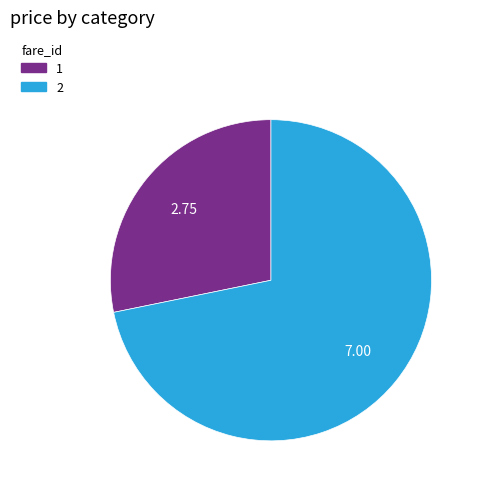

Rank the categories by value from lowest to highest.

1, 2